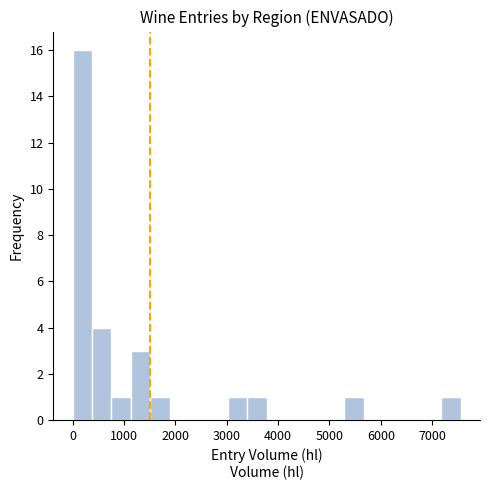

Read against the x-axis, roughly where is the centre of the tallest bar?

200